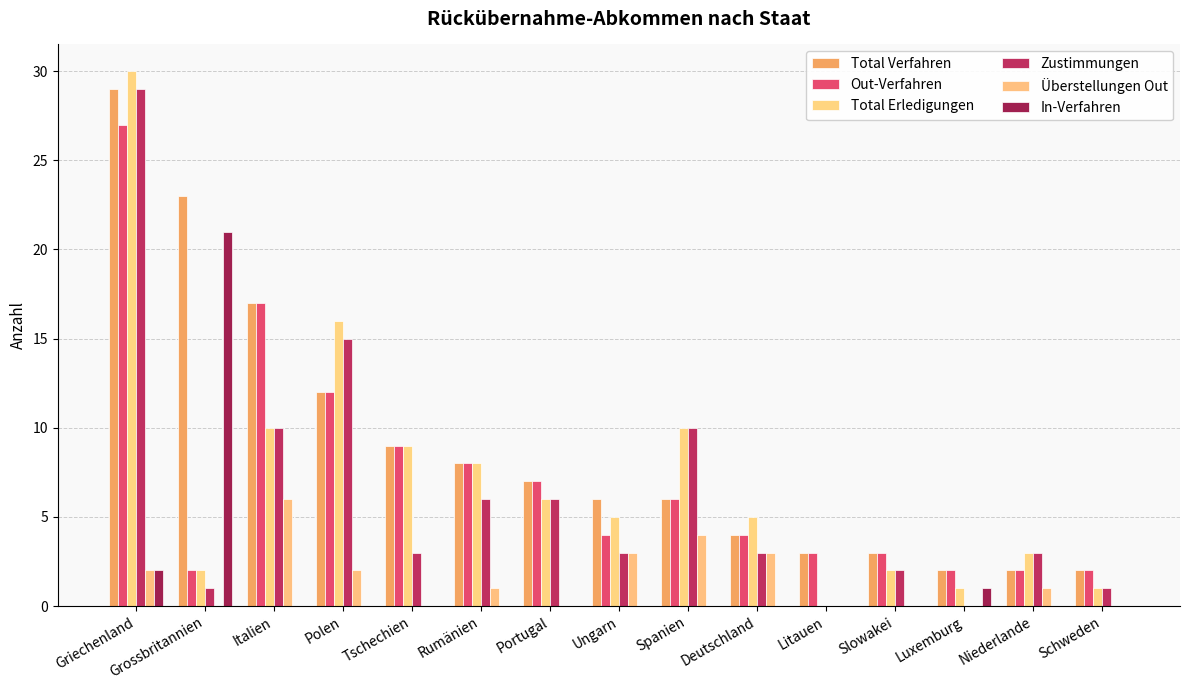

Which series has the widest spread of values?

Total Erledigungen